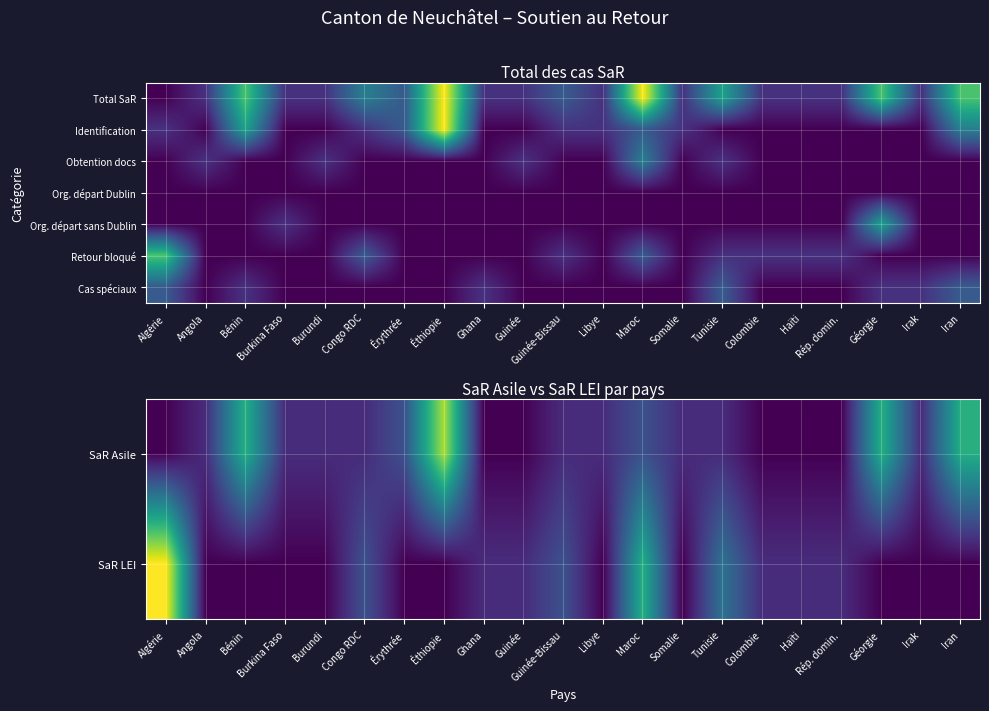

What is the total value across all series at Guinée-Bissau?

4